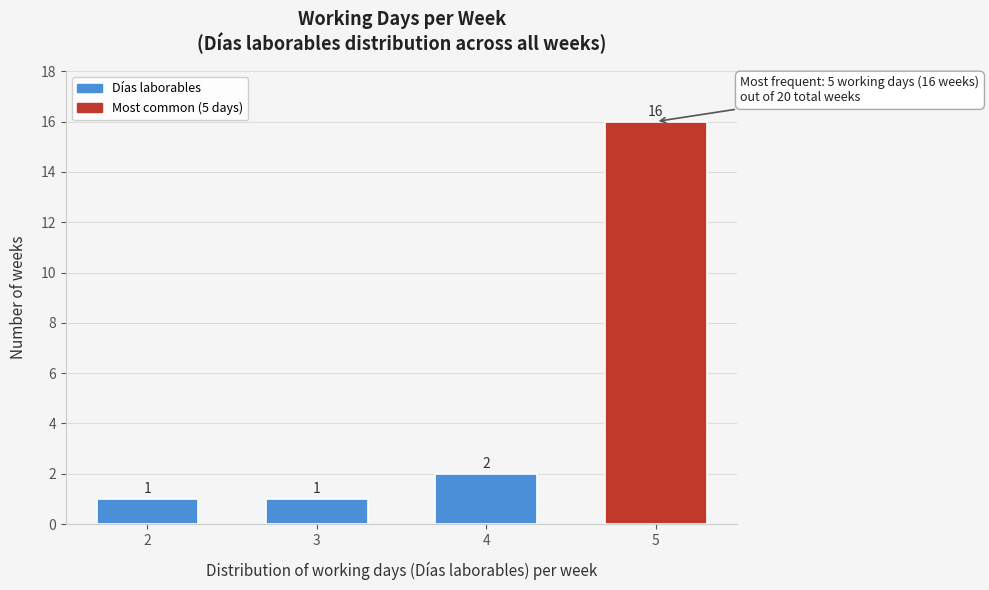

Reading right to left, what are all the values shown in this chart?

16	2	1	1